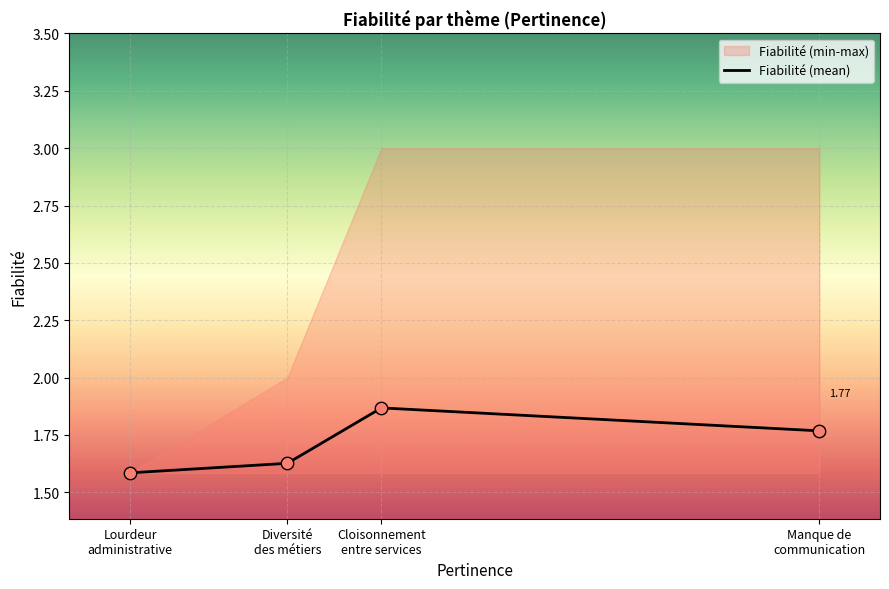

What is the change in value from Manque de
communication to Diversité
des métiers?

-0.1